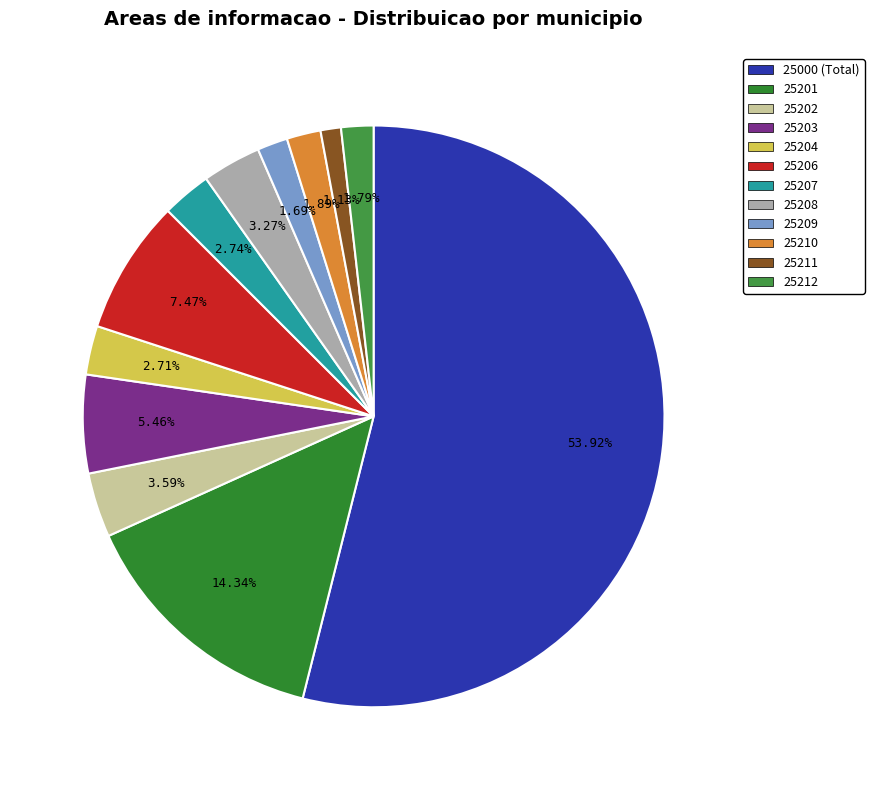

Approximately how many times larger is the value at 25208 compared to 25210?

1.7